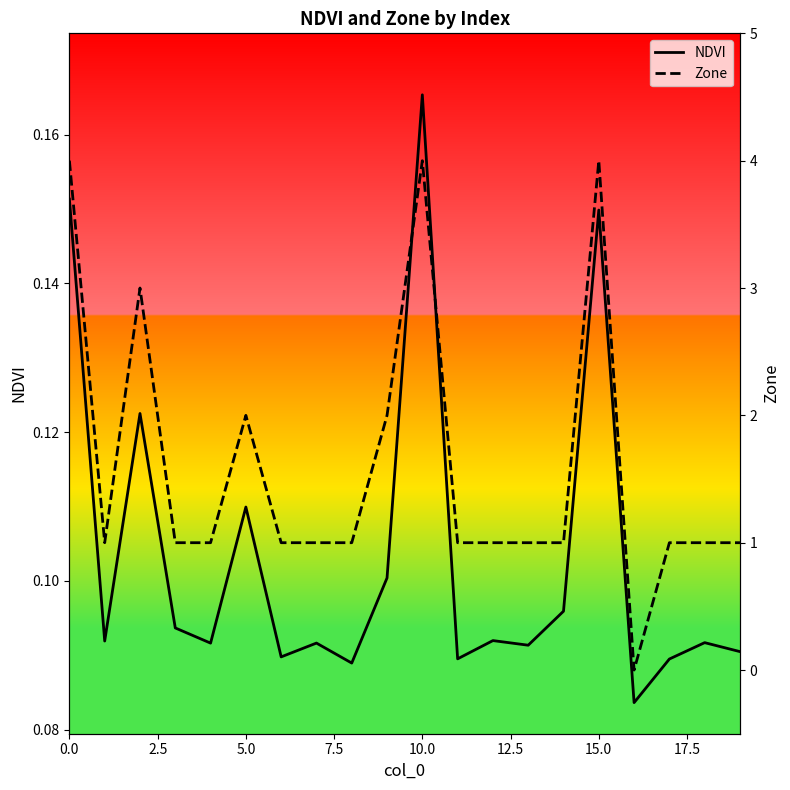

List the series in order of their peak value, lowest first.

NDVI, Zone